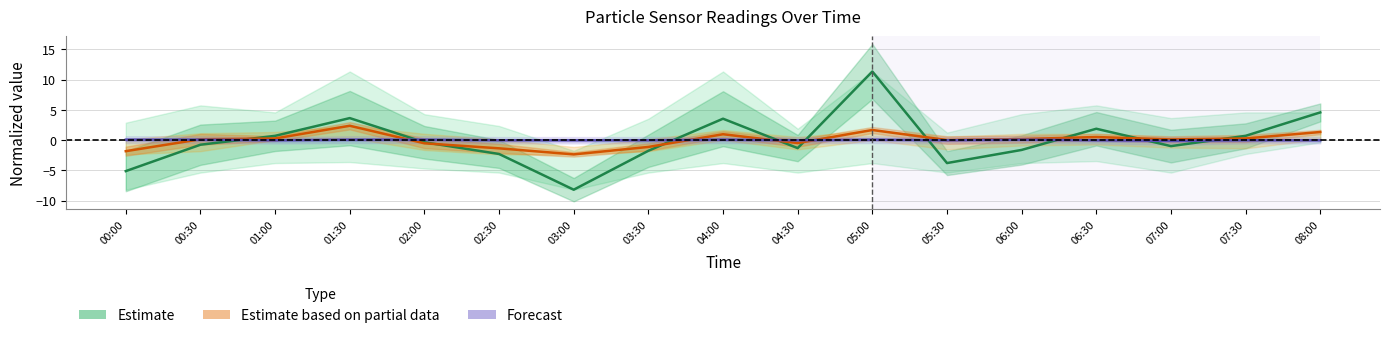

At how many categories does at least one series exceed 4?

2